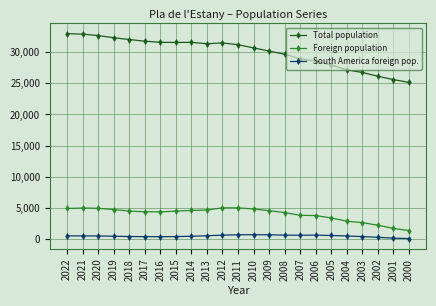

List the series in order of their peak value, highest first.

Total population, Foreign population, South America foreign pop.